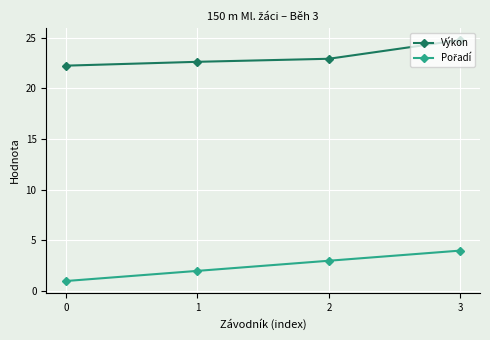

How many categories are shown in the chart?

4